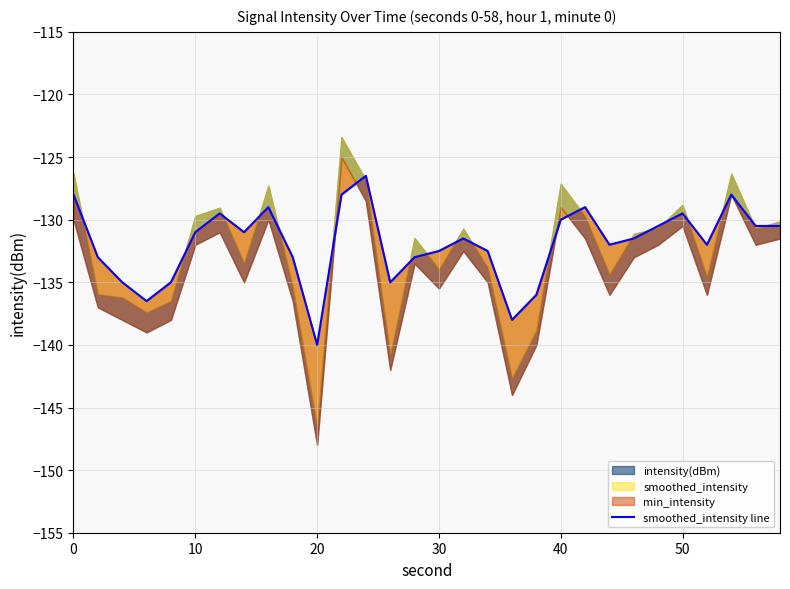

True or false: the data shows -36.7 at 18.

False